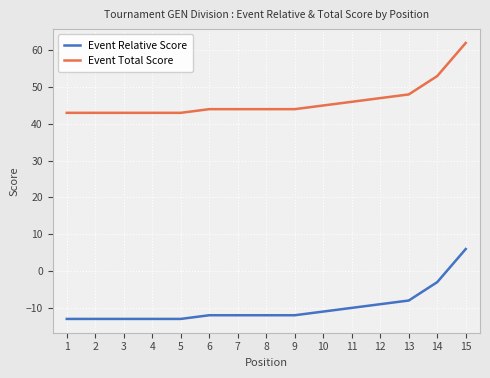

What is the spread (max minus min) of values at 4?

56